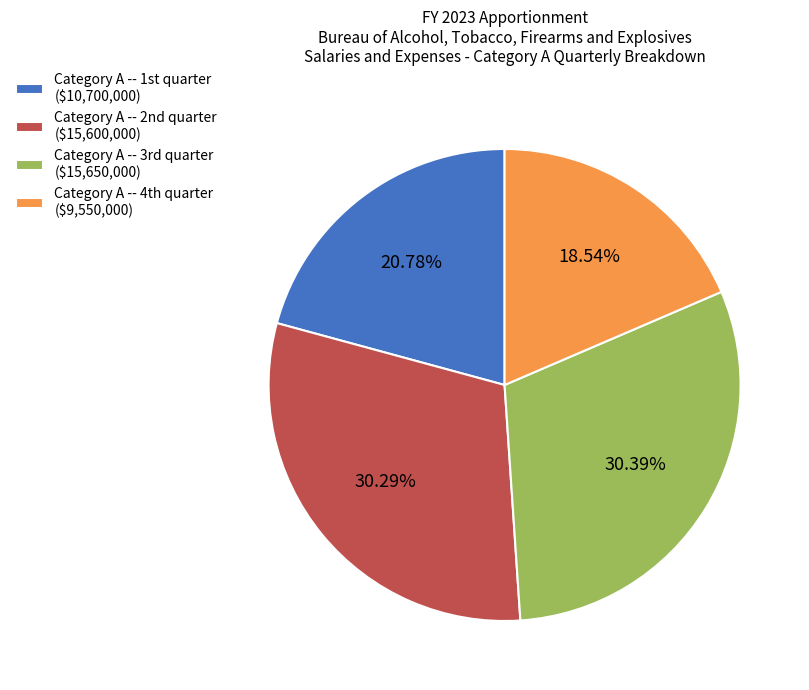

To the nearest percent, what is the average slice percentage?

25%